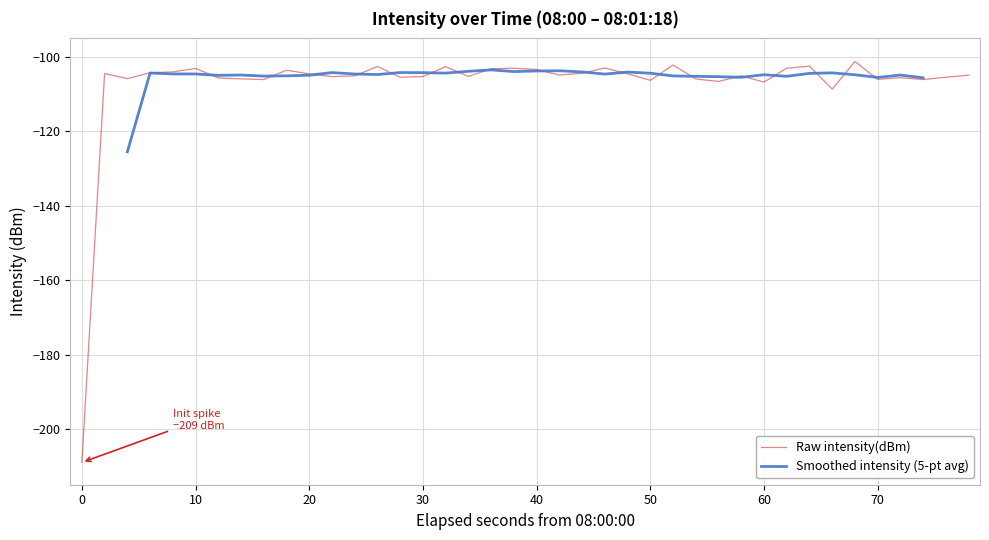

The Raw intensity(dBm) series shows -106.7 at 60. True or false?

True